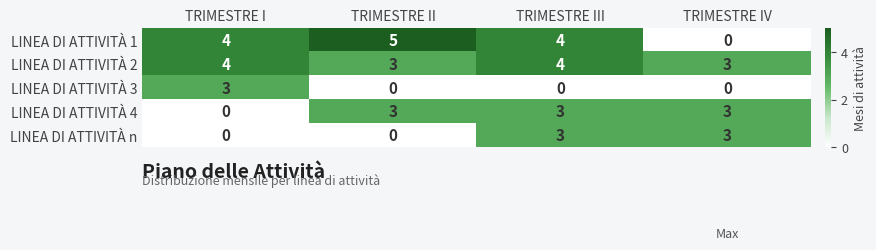

Reading left to right, what are all the values shown in this chart?

LINEA DI ATTIVITÀ 1: 4	5	4	0
LINEA DI ATTIVITÀ 2: 4	3	4	3
LINEA DI ATTIVITÀ 3: 3	0	0	0
LINEA DI ATTIVITÀ 4: 0	3	3	3
LINEA DI ATTIVITÀ n: 0	0	3	3